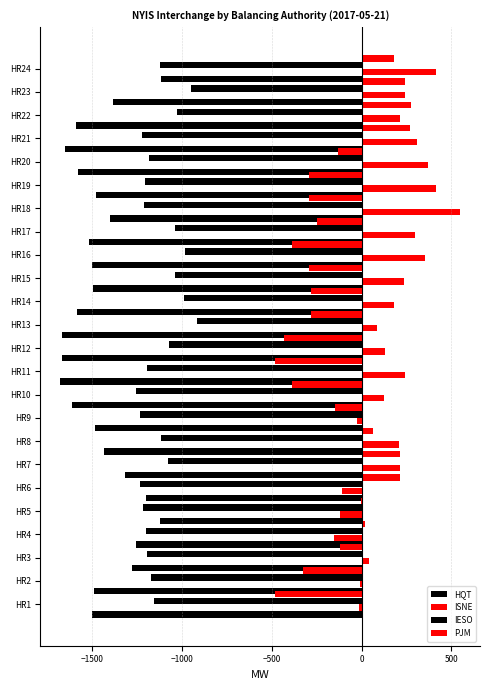

What is the value of the IESO bar at the 12th from the left?

-1071